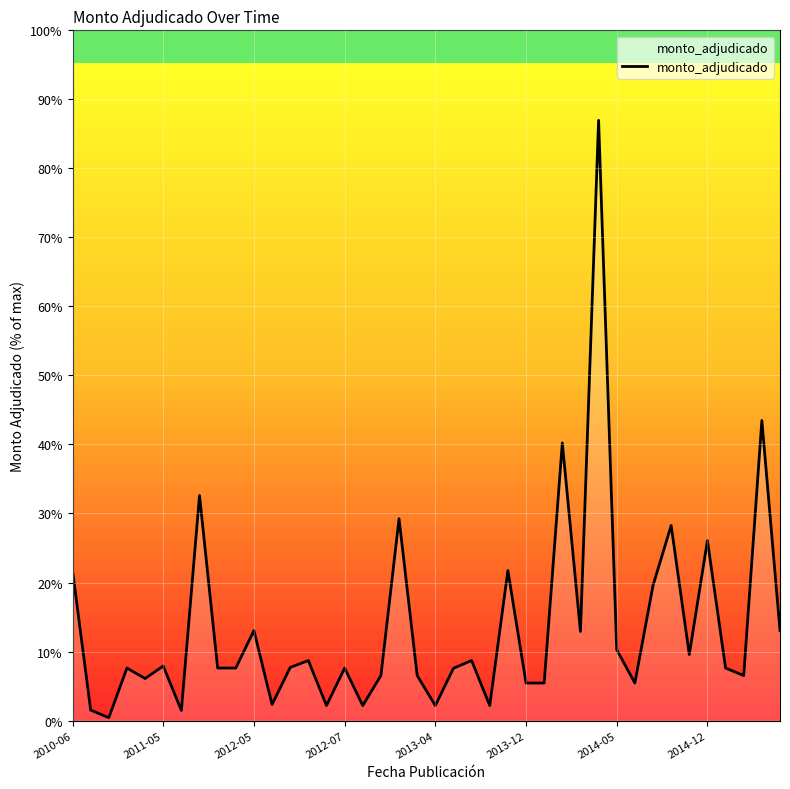

Is this an area chart (filled region under the line)?

Yes